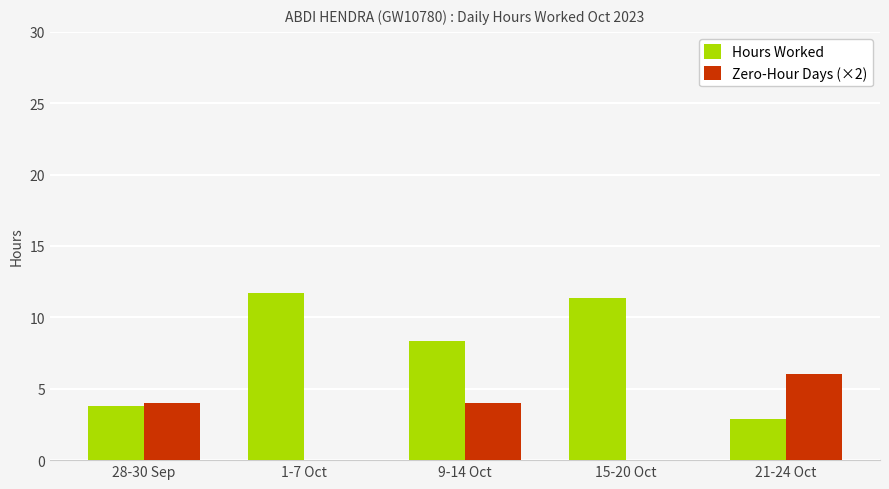

How many data points in Hours Worked are above 8?

3